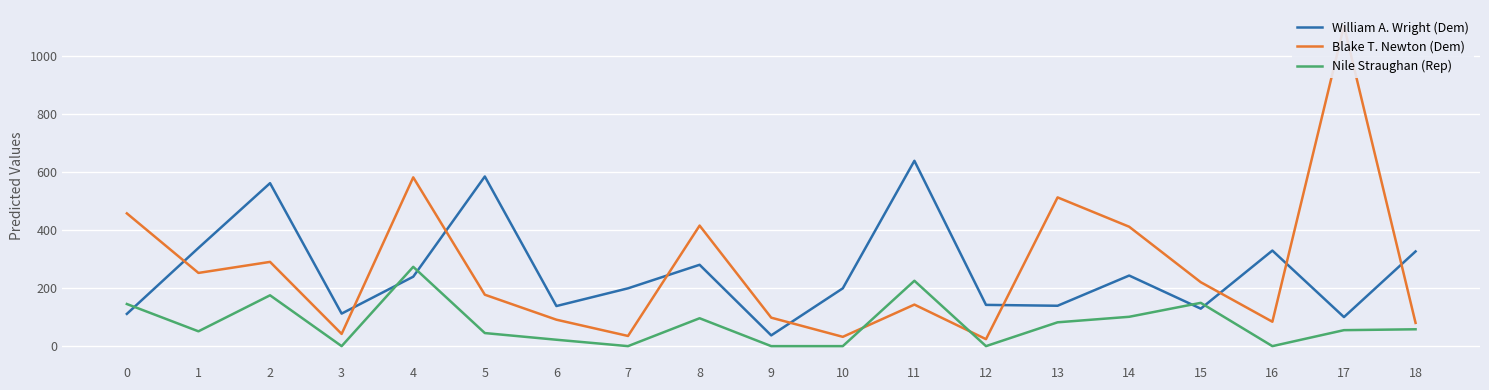

How many lines are shown in the chart?

3